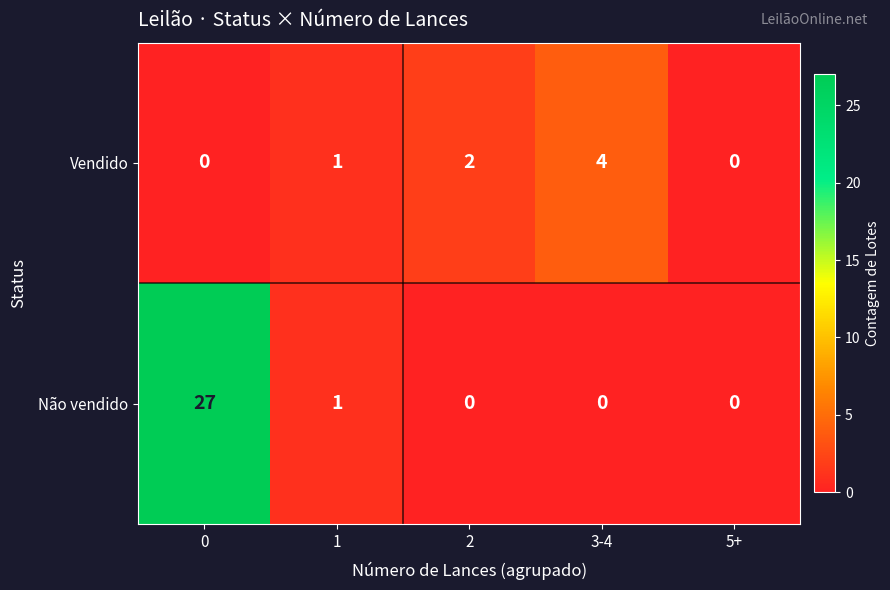

What is the difference between the highest and lowest values at 2?

2